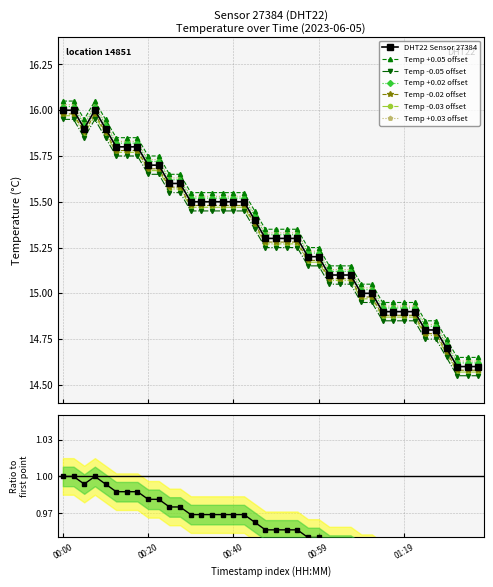

What is the minimum value shown in the chart?

14.6